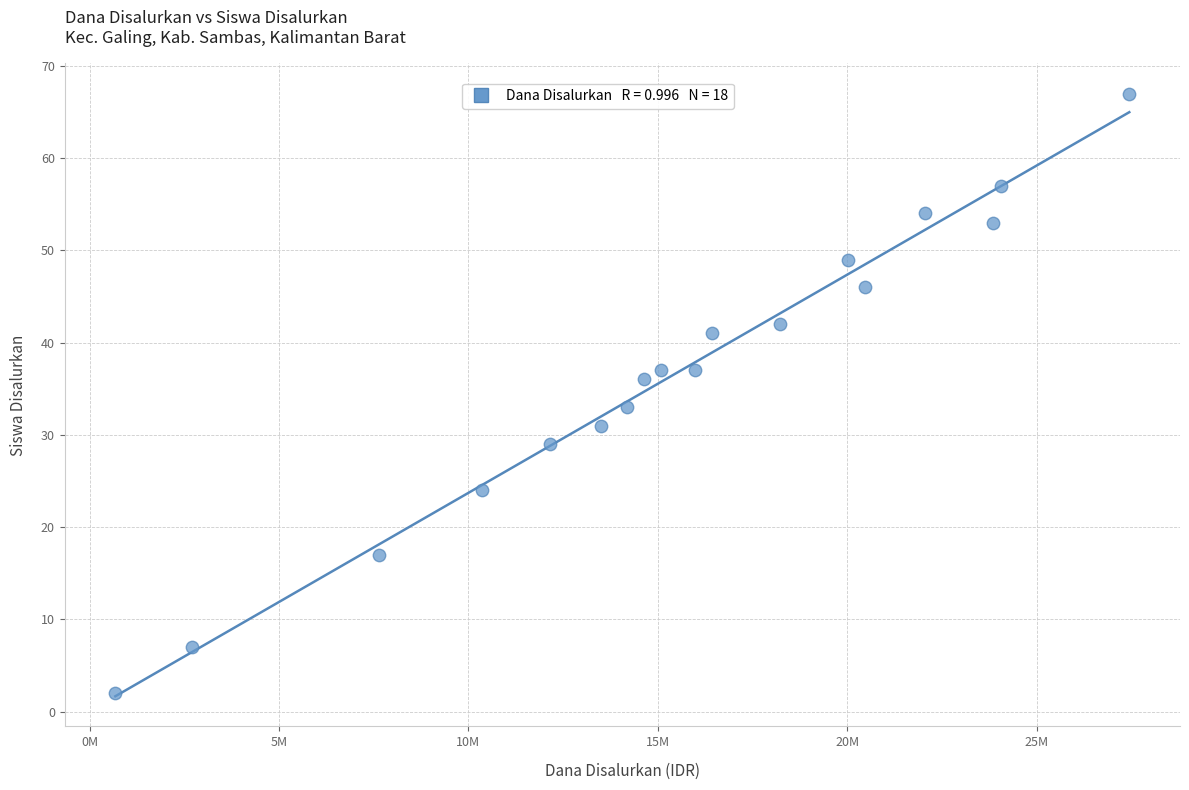

What Y value in the scatter plot is closest to 34?

33